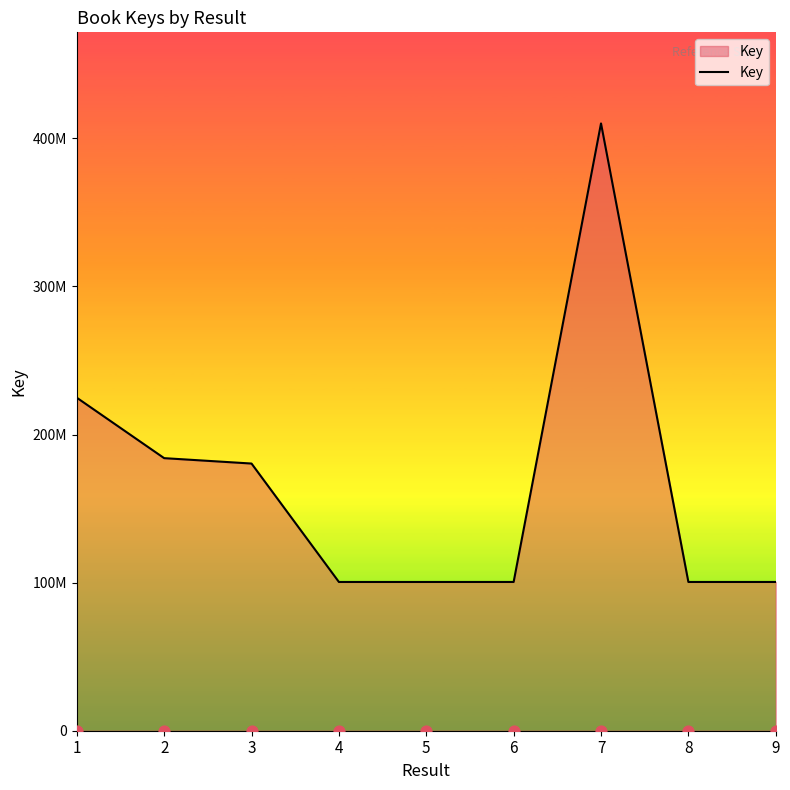

Approximately how many times larger is the value at 5 compared to 4?

1.0